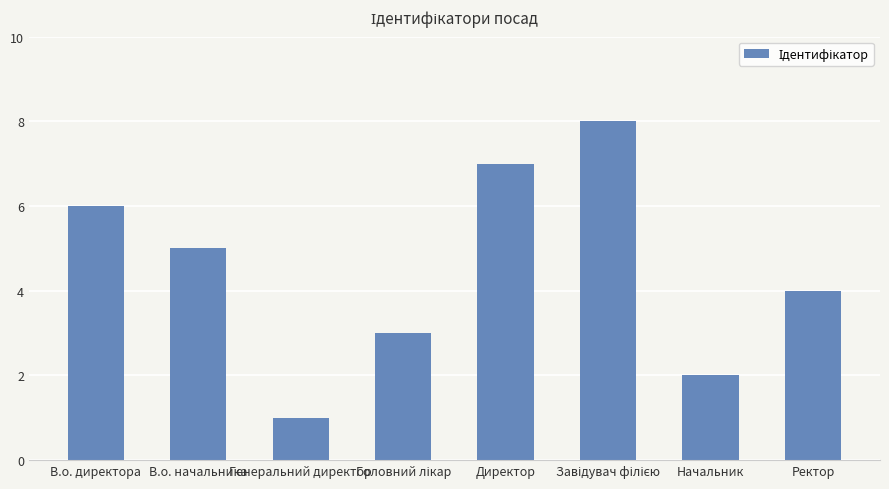

Where is the data nearest to the value 4?

Ректор